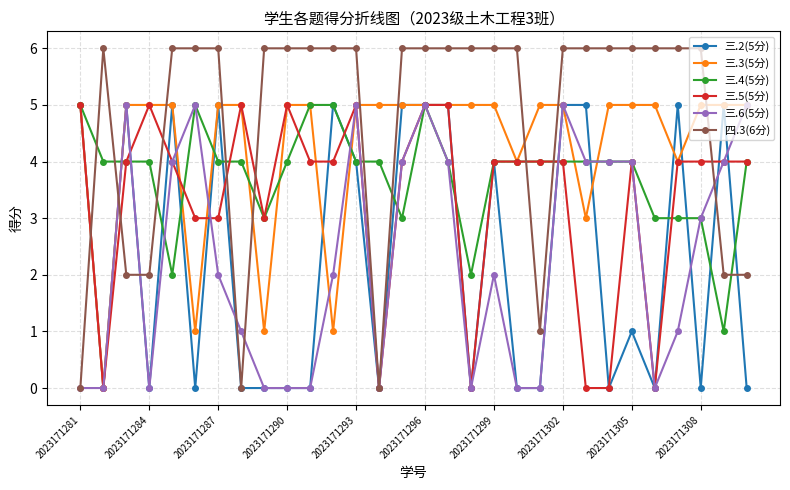

How many series are shown in this chart?

6